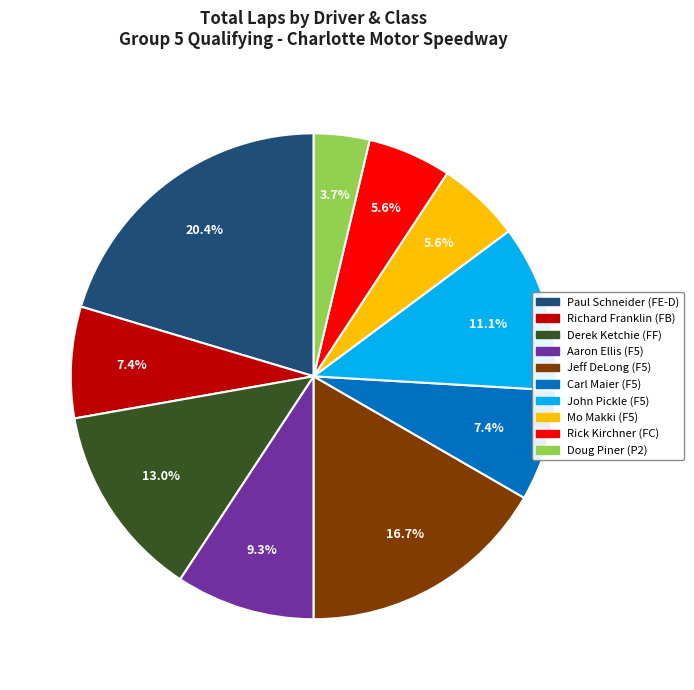

What percentage is the Richard Franklin (FB) slice, to the nearest percent?

7%